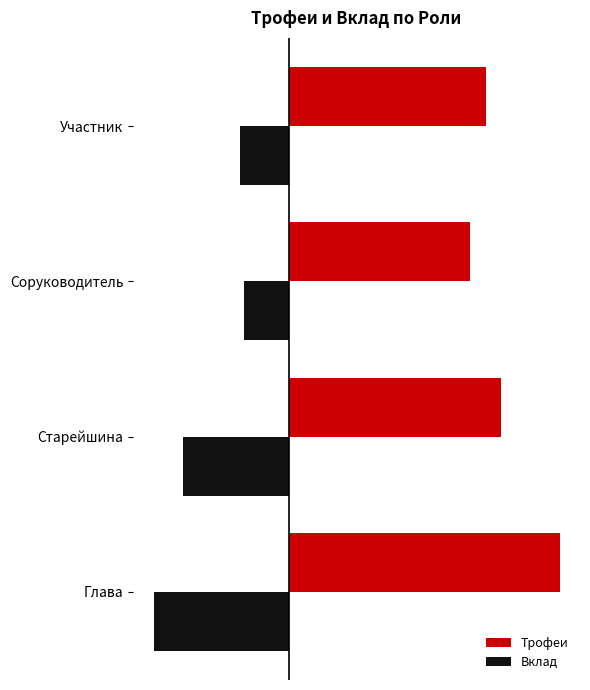

Which series has the largest total across all categories?

Трофеи